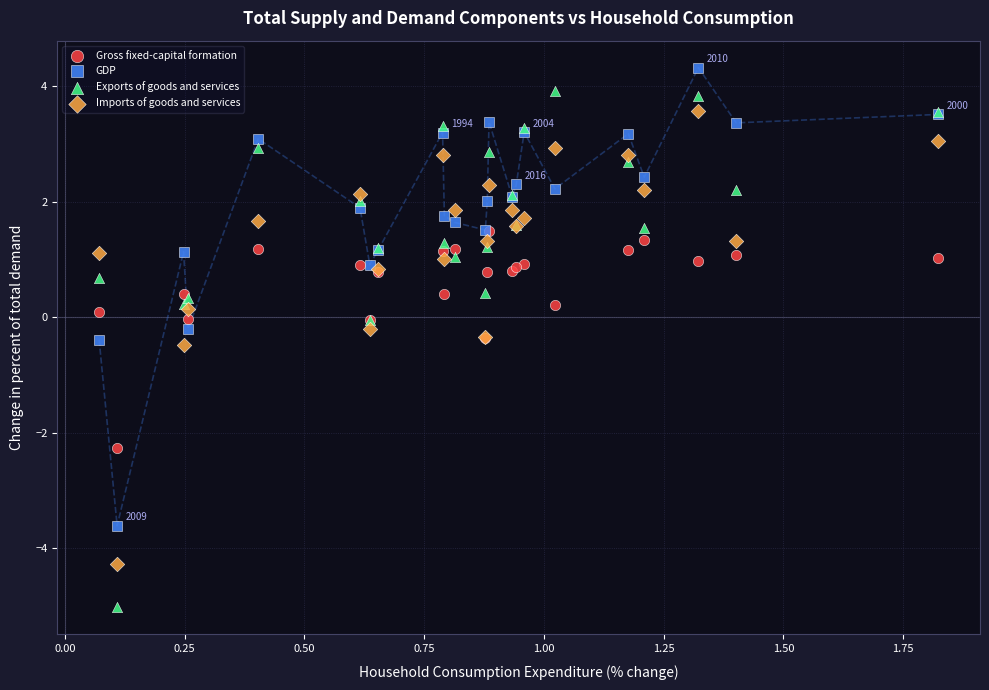

What are all the series names shown in the legend?

Gross fixed-capital formation, GDP, Exports of goods and services, Imports of goods and services